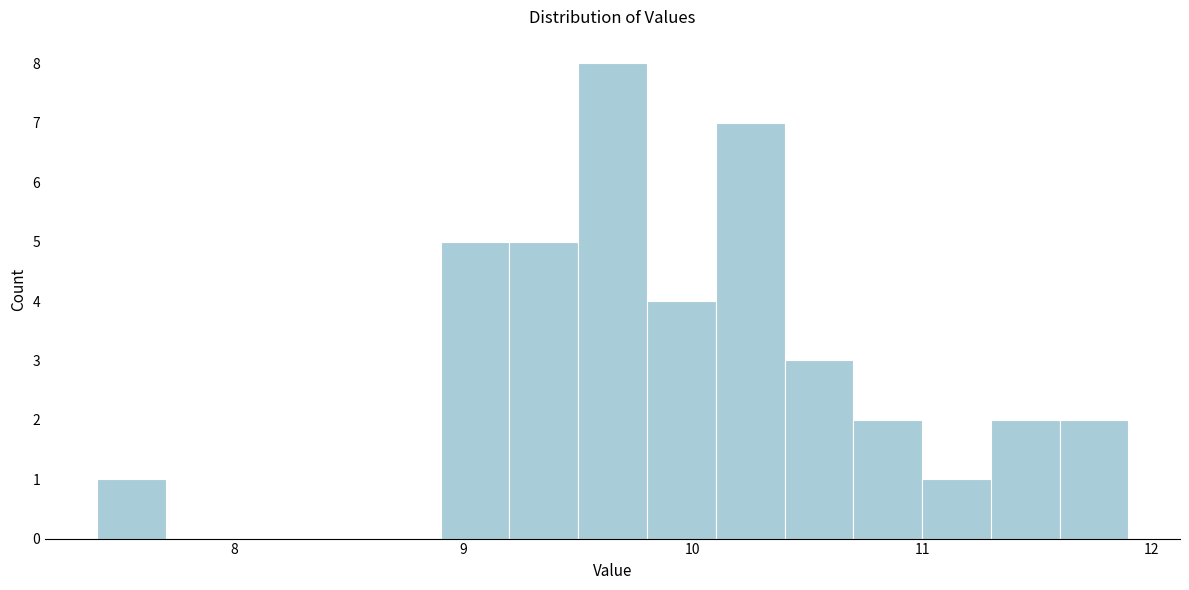

Around what value on the x-axis is the tallest bar? Give the approximate position of its centre, as read against the axis.

9.7